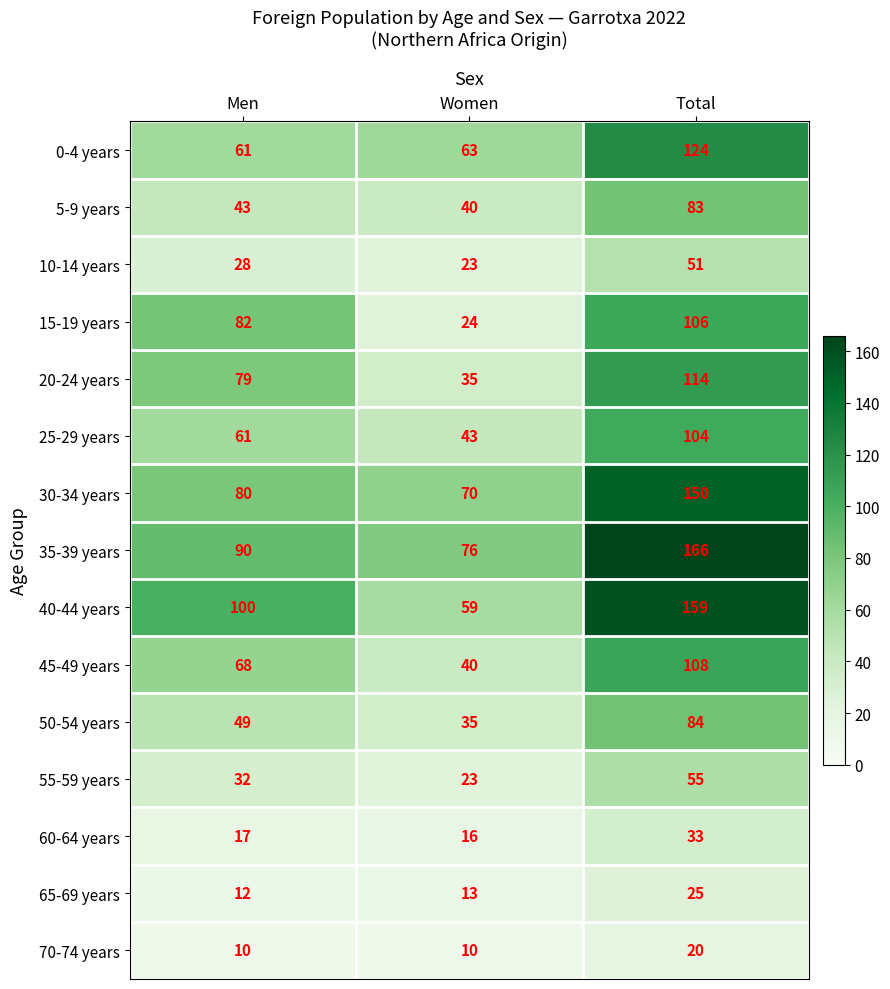

How many categories are shown in the chart?

3